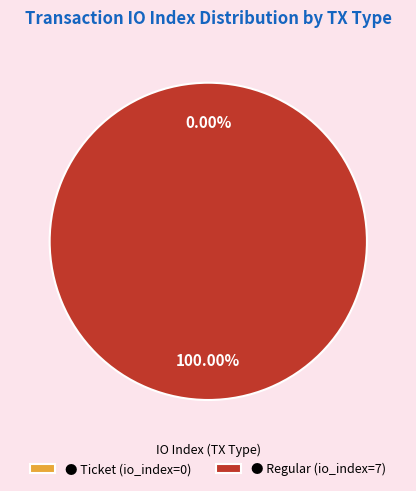

Count the number of slices in the pie.

2